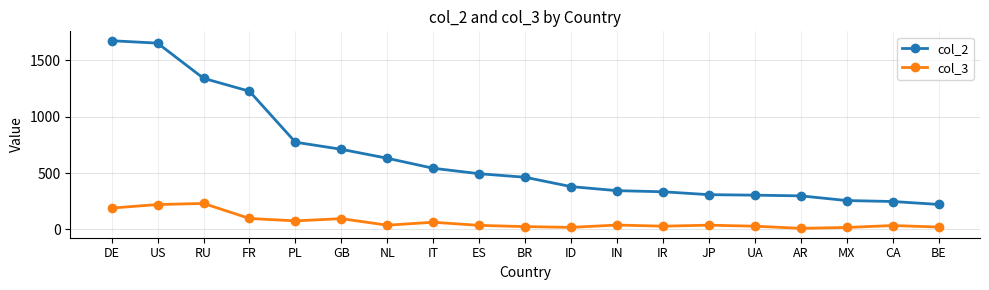

What is the average value of the col_2 series?

642.3